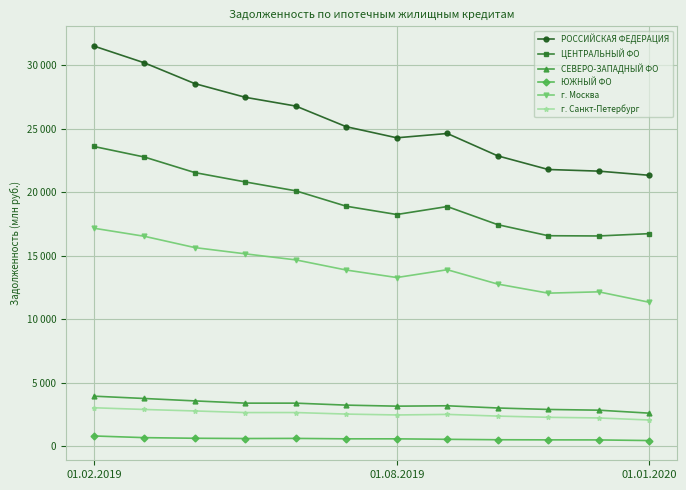

Reading left to right, extract all data points from this chart.

РОССИЙСКАЯ ФЕДЕРАЦИЯ: 31495	30175	28539	27462	26774	25149	24277	24617	22856	21784	21655	21328
ЦЕНТРАЛЬНЫЙ ФО: 23594	22764	21539	20804	20105	18893	18242	18869	17443	16573	16554	16736
СЕВЕРО-ЗАПАДНЫЙ ФО: 3950	3767	3577	3401	3401	3245	3164	3194	3020	2905	2848	2614
ЮЖНЫЙ ФО: 819	687	638	618	627	594	593	556	522	512	508	458
г. Москва: 17163	16528	15639	15147	14672	13873	13283	13898	12768	12055	12159	11339
г. Санкт-Петербург: 3038	2903	2787	2660	2662	2541	2471	2516	2383	2287	2237	2075